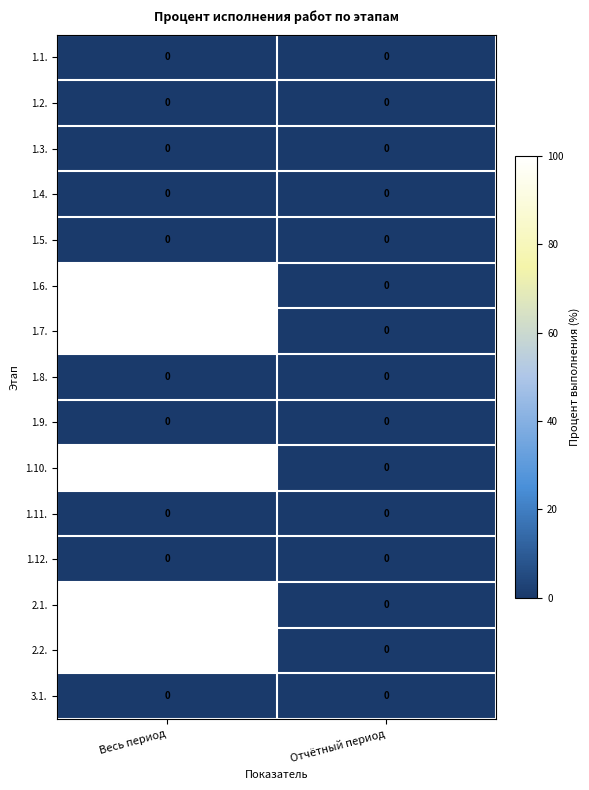

Reading left to right, what are all the values shown in this chart?

1.1.: 0	0
1.2.: 0	0
1.3.: 0	0
1.4.: 0	0
1.5.: 0	0
1.6.: 100	0
1.7.: 100	0
1.8.: 0	0
1.9.: 0	0
1.10.: 100	0
1.11.: 0	0
1.12.: 0	0
2.1.: 100	0
2.2.: 100	0
3.1.: 0	0